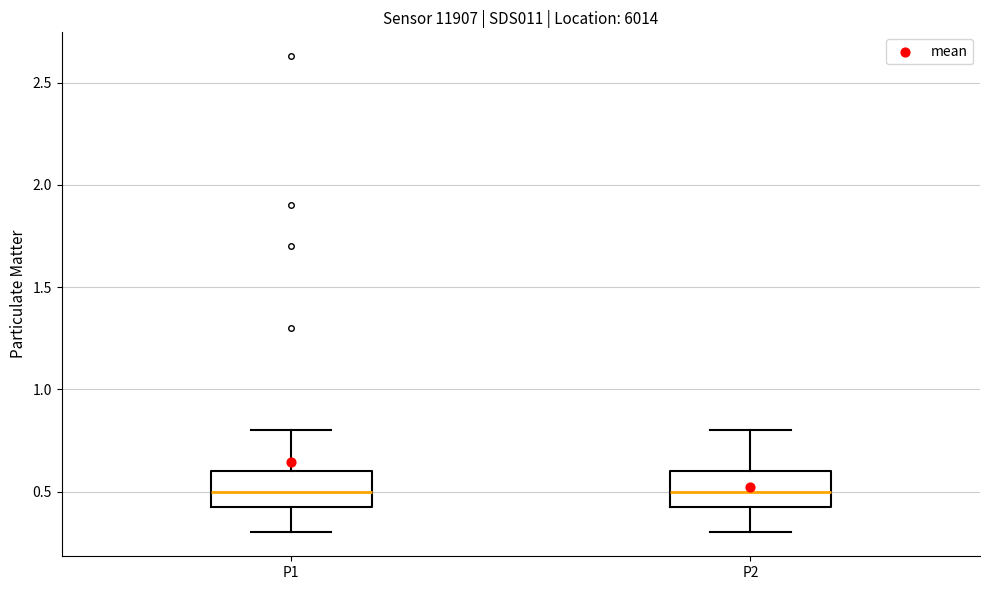

Where does the median line of the box for P1 sit on the y-axis? The values are not printed on the chart, so give them approximately, as read against the axis.

0.5